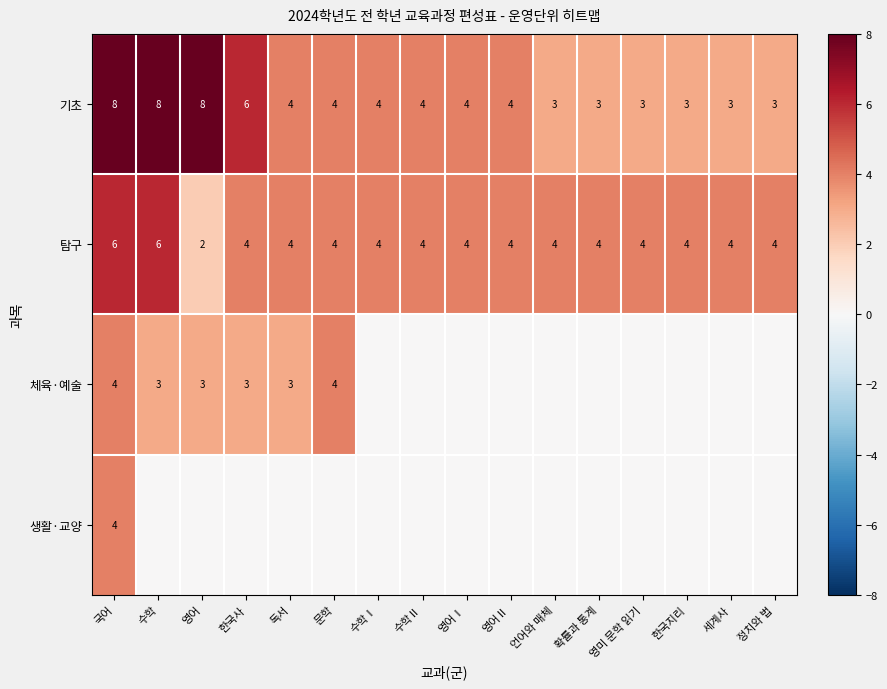

What is the total value across all series at 언어와 매체?

7